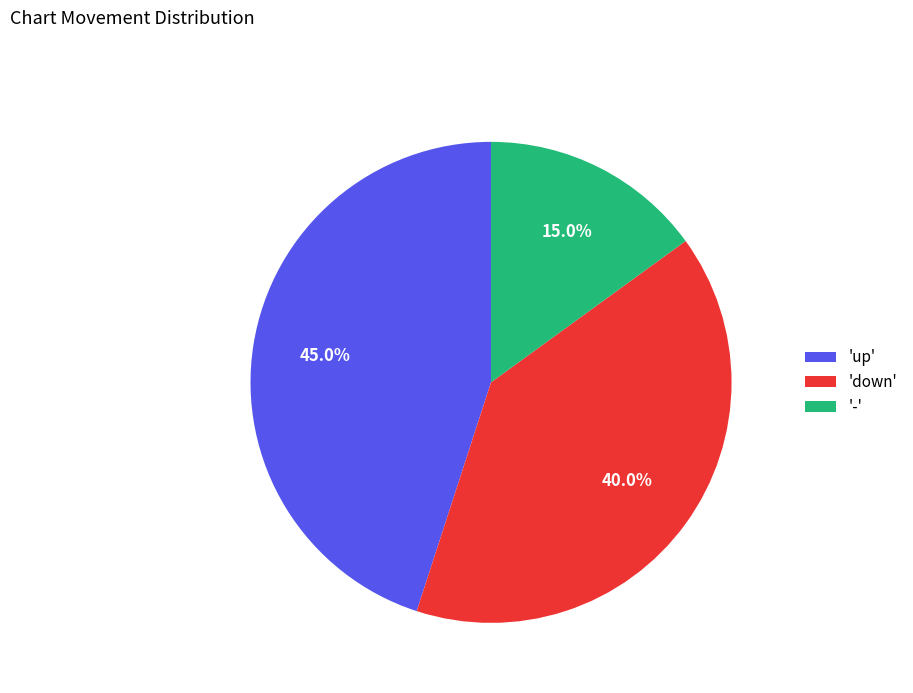

Combined, what portion of the pie is 'down' and '-'?

55.0%